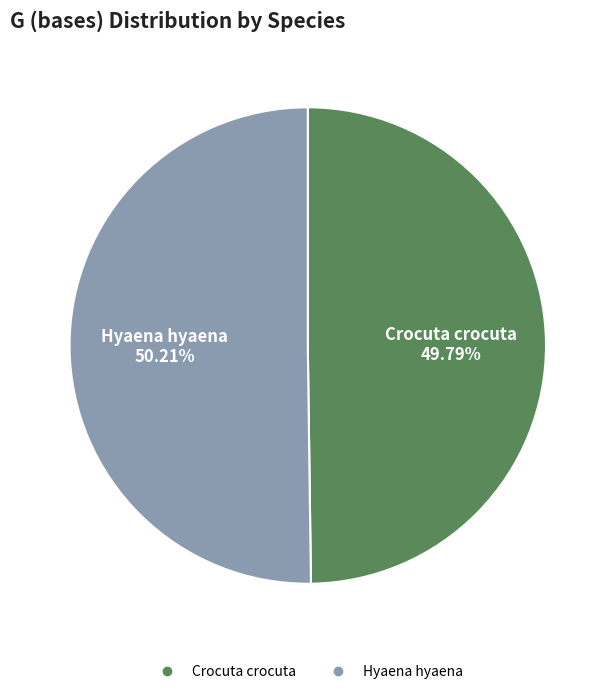

Is it true that Crocuta crocuta is 58% of the pie?

False